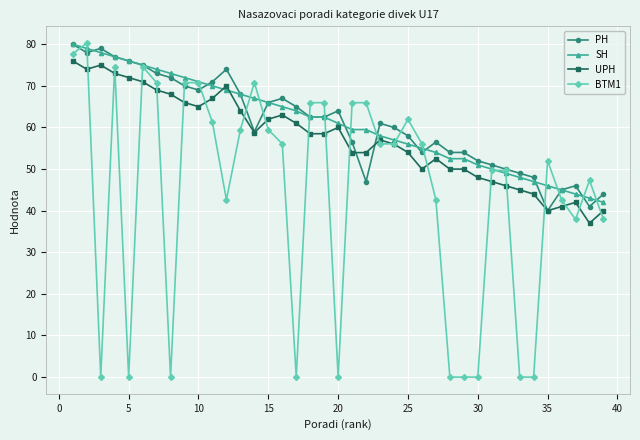

How many series are shown in this chart?

4